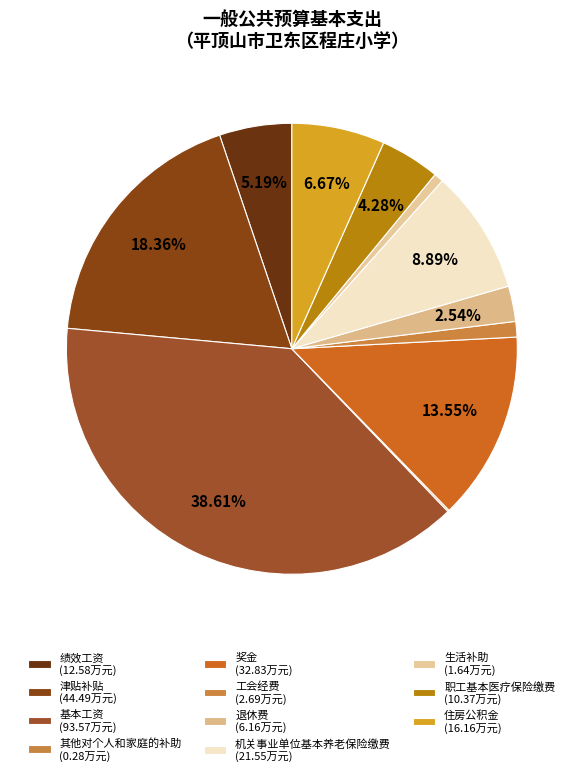

Rank the categories by value from lowest to highest.

其他对个人和家庭的补助, 生活补助, 工会经费, 退休费, 职工基本医疗保险缴费, 绩效工资, 住房公积金, 机关事业单位基本养老保险缴费, 奖金, 津贴补贴, 基本工资